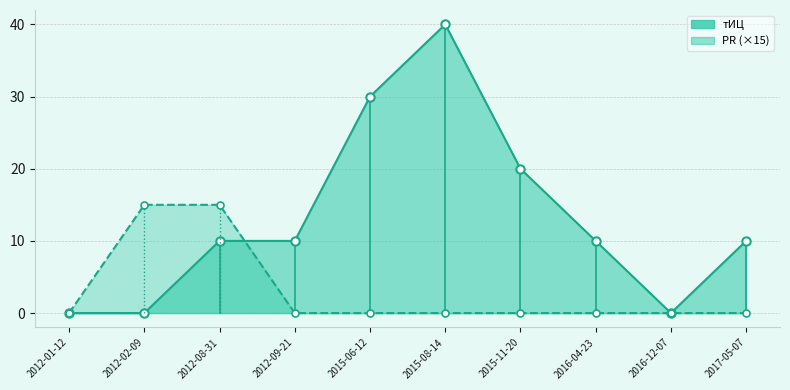

Is it true that тИЦ equals 14 at 2016-04-23?

False